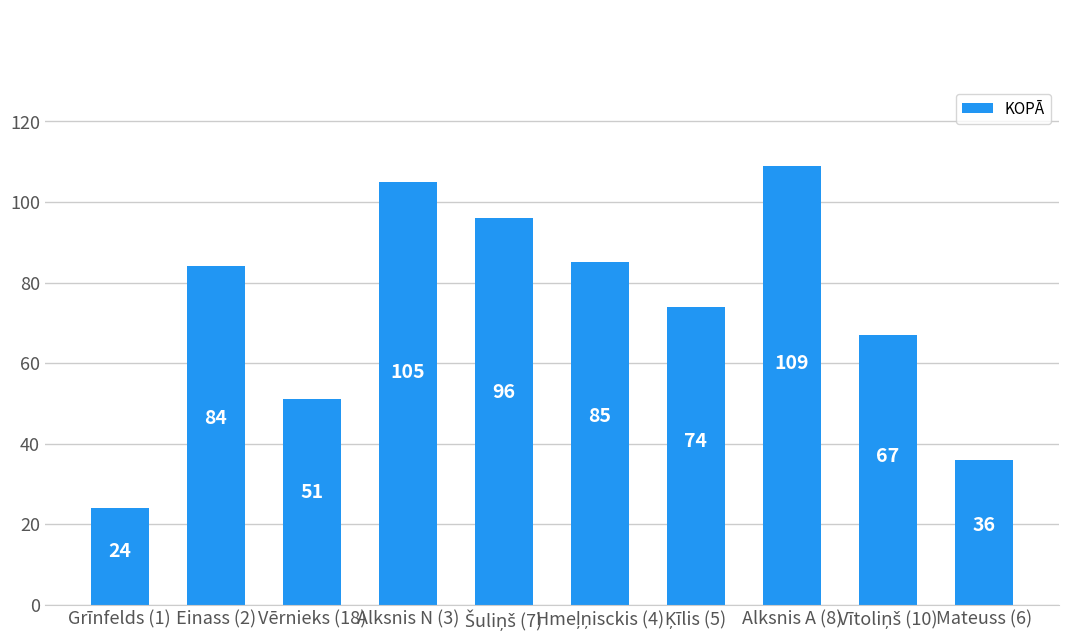

What is the difference between the second highest and minimum values?

81